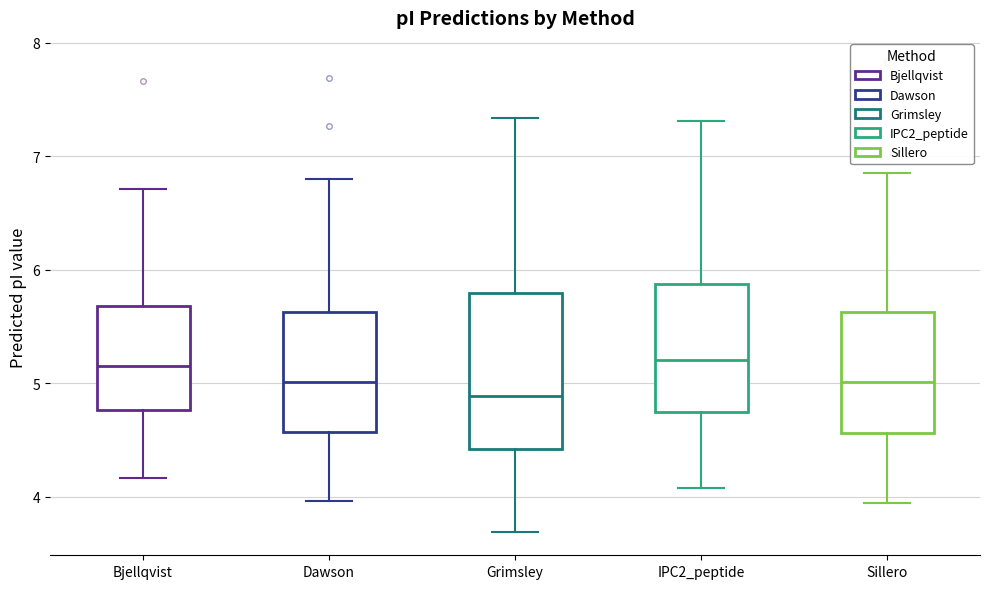

Comparing the boxes themselves (not the whiskers), which one is the tallest?

Grimsley